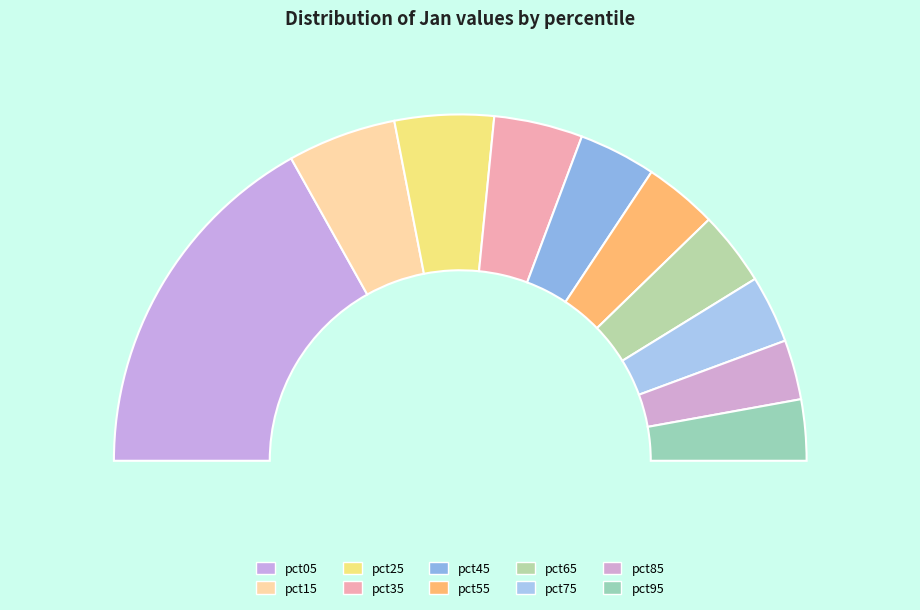

What portion of the pie excludes pct75?

93.7%